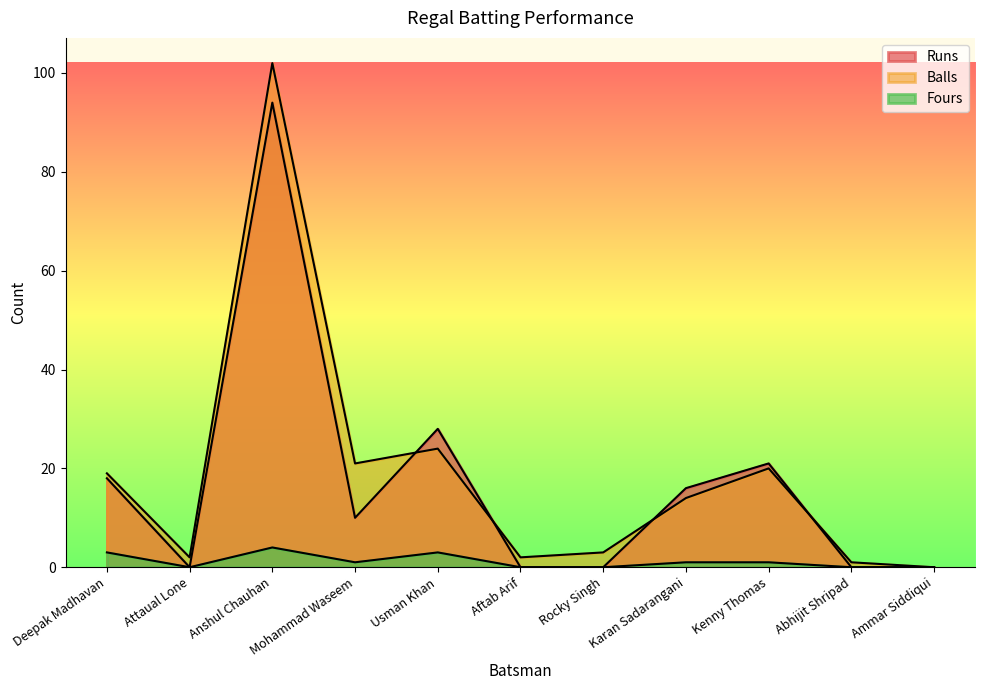

Reading right to left, what are all the values shown in this chart?

Runs: Ammar Siddiqui=0	Abhijit Shripad=0	Kenny Thomas=21	Karan Sadarangani=16	Rocky Singh=0	Aftab Arif=0	Usman Khan=28	Mohammad Waseem=10	Anshul Chauhan=94	Attaual Lone=0	Deepak Madhavan=18
Balls: Ammar Siddiqui=0	Abhijit Shripad=1	Kenny Thomas=20	Karan Sadarangani=14	Rocky Singh=3	Aftab Arif=2	Usman Khan=24	Mohammad Waseem=21	Anshul Chauhan=102	Attaual Lone=2	Deepak Madhavan=19
Fours: Ammar Siddiqui=0	Abhijit Shripad=0	Kenny Thomas=1	Karan Sadarangani=1	Rocky Singh=0	Aftab Arif=0	Usman Khan=3	Mohammad Waseem=1	Anshul Chauhan=4	Attaual Lone=0	Deepak Madhavan=3